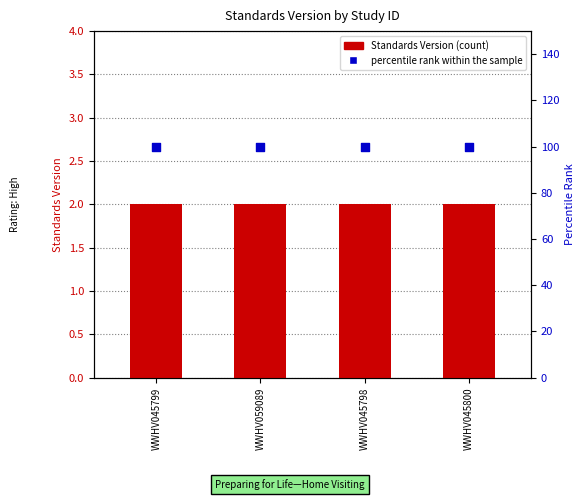

Which series has the largest Y range (max minus min)?

Standards Version